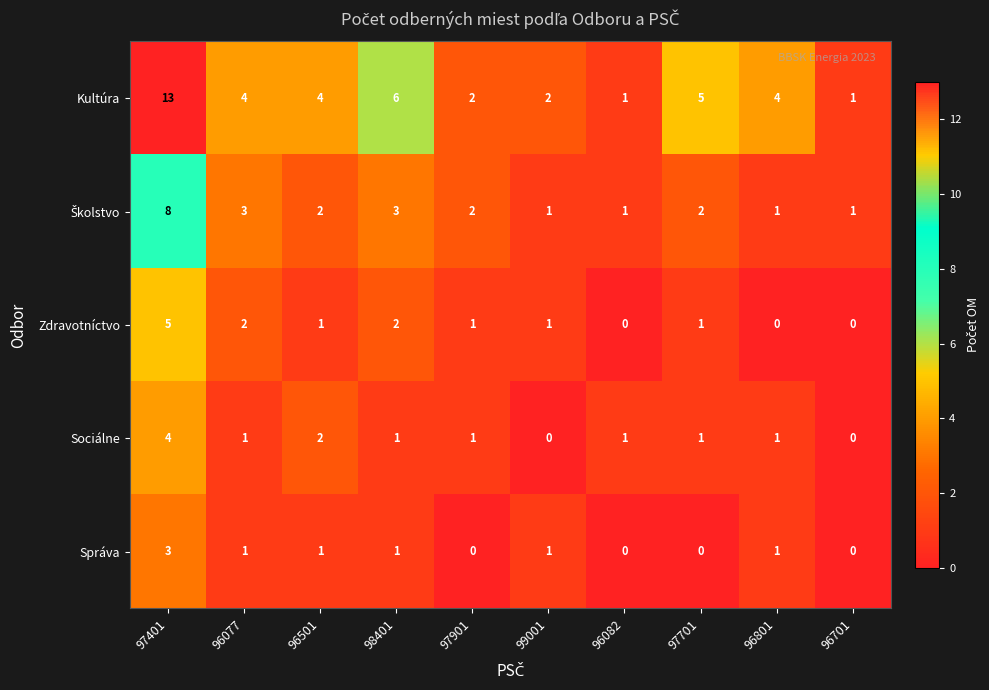

The Zdravotníctvo series shows -2 at 96082. True or false?

False